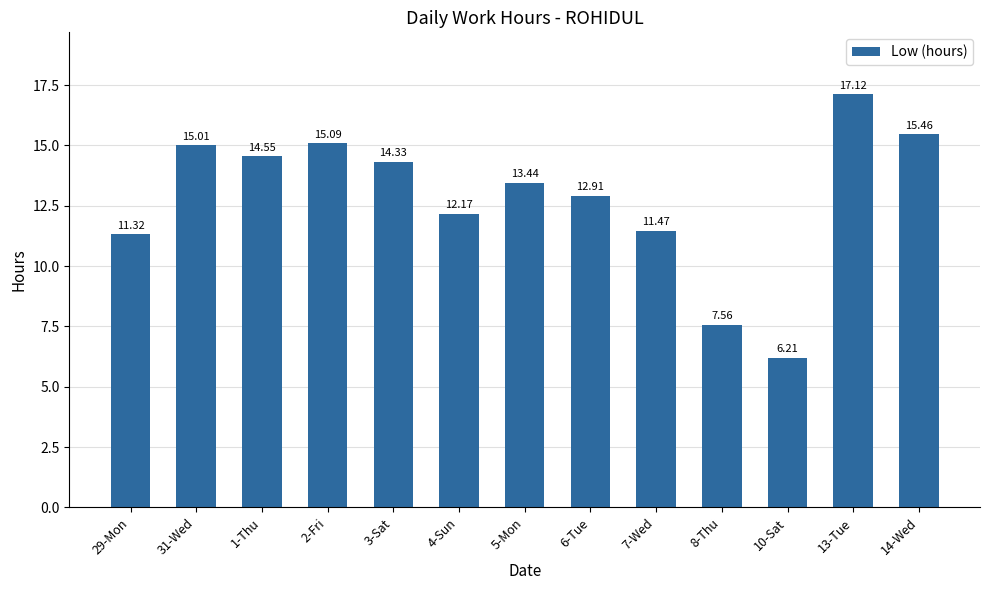

Rank the categories by value from lowest to highest.

10-Sat, 8-Thu, 29-Mon, 7-Wed, 4-Sun, 6-Tue, 5-Mon, 3-Sat, 1-Thu, 31-Wed, 2-Fri, 14-Wed, 13-Tue